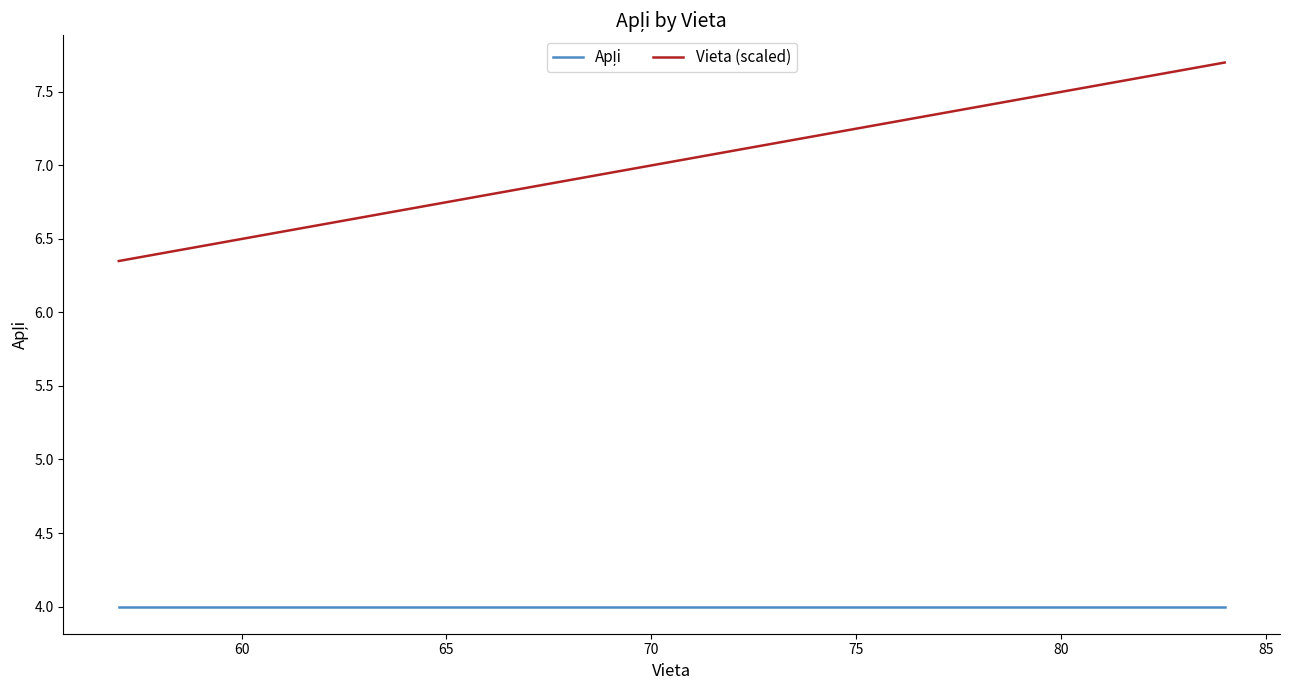

How many series are shown in this chart?

2